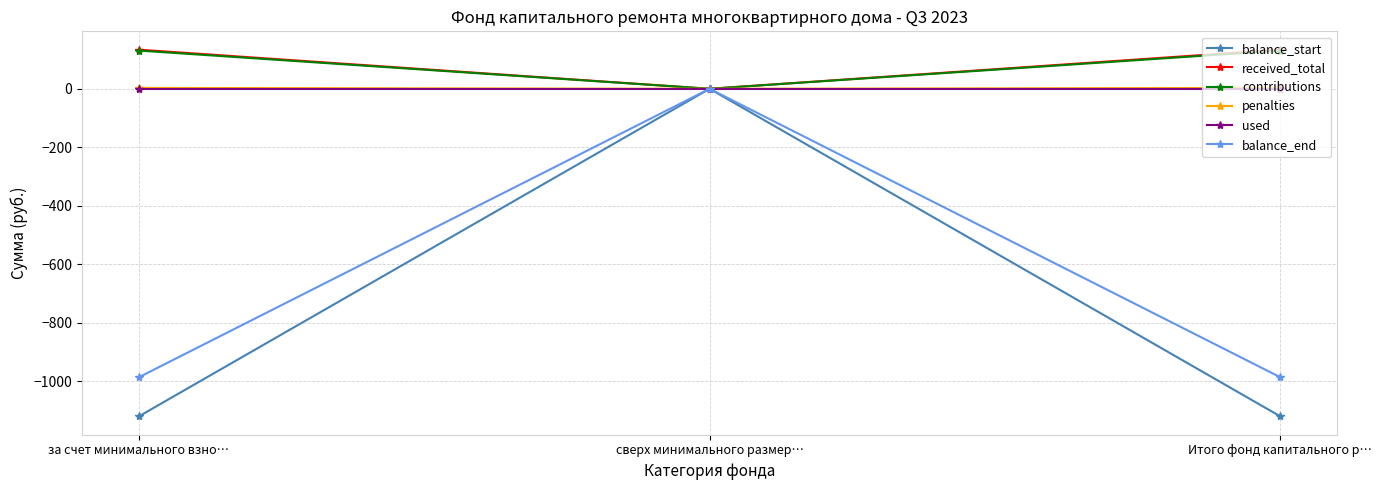

At which category is the sum across all series the highest?

сверх минимального размер…